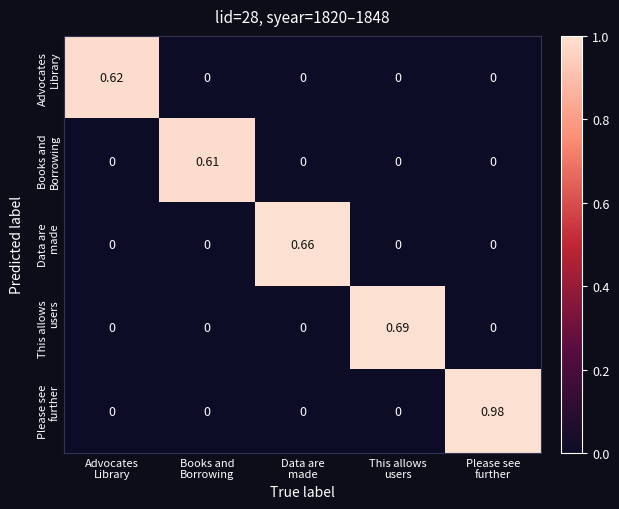

Between Advocates Library and Books and Borrowing, which series saw the biggest shift?

Advocates Library